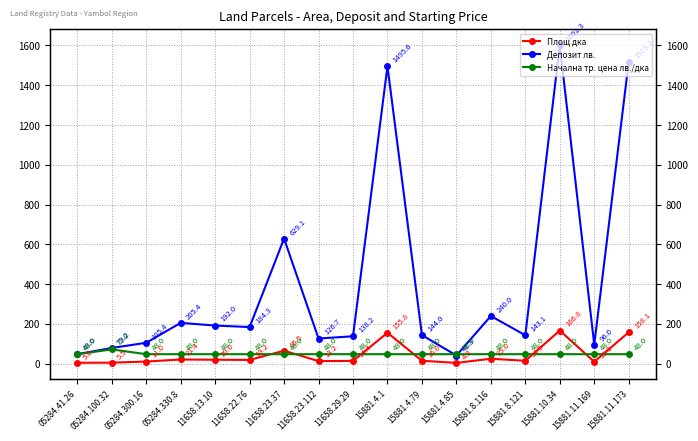

At 11658.22.76, list the series in order from largest to smallest.

Депозит лв., Начална тр. цена лв./дка, Площ дка